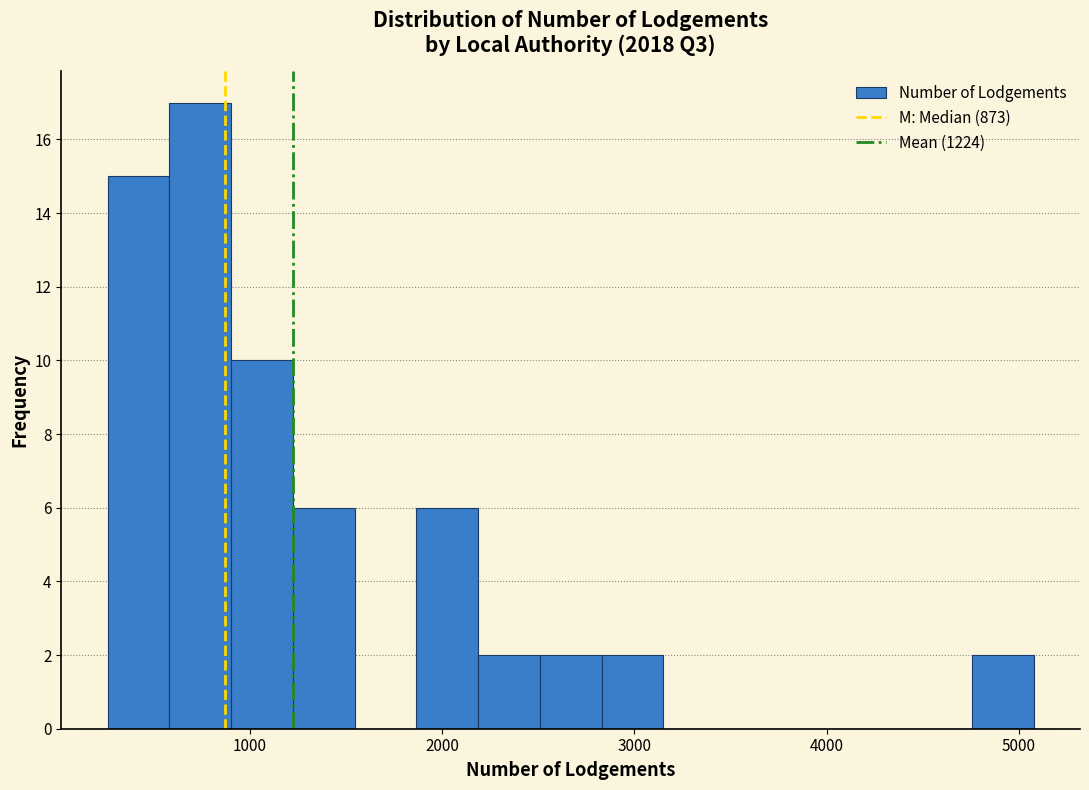

Read against the x-axis, roughly where is the centre of the tallest bar?

700